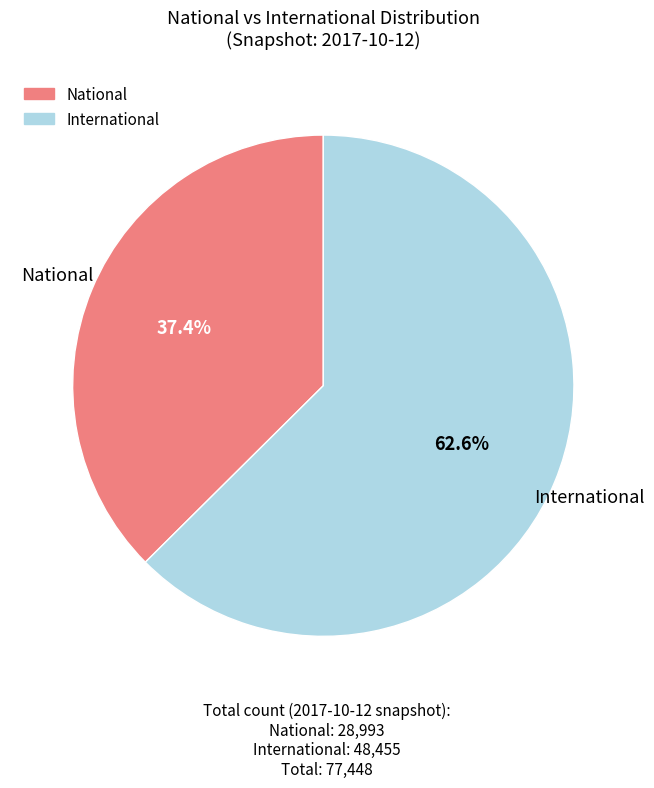

True or false: National accounts for 37% of the total.

True